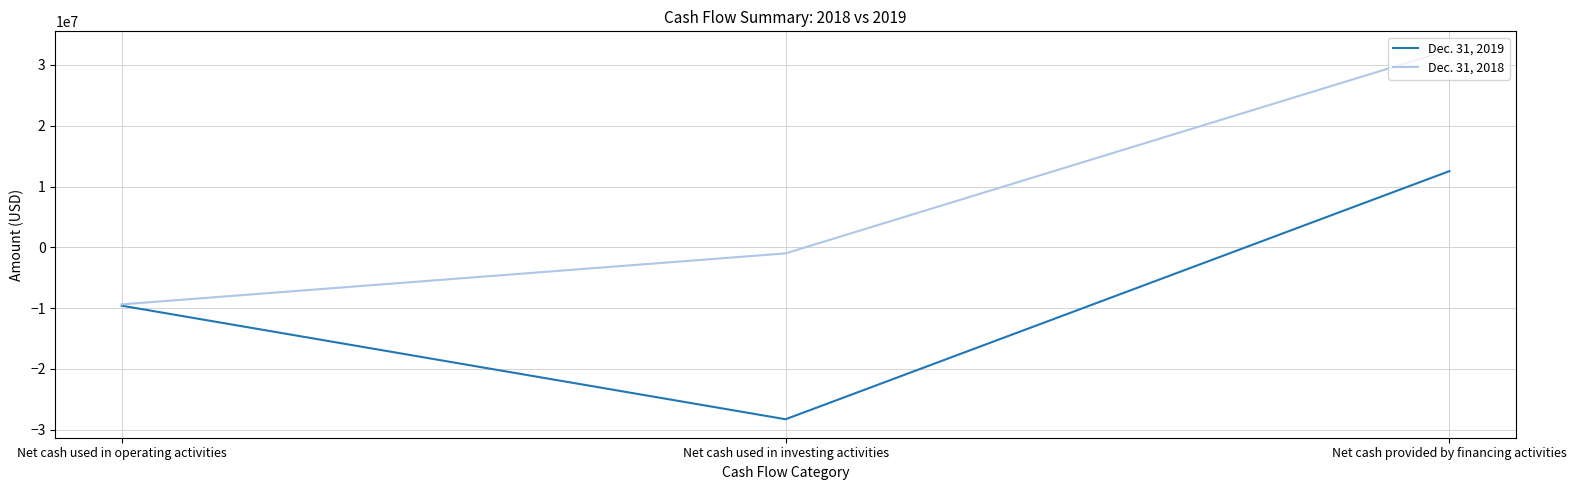

What are all the series names shown in the legend?

Dec. 31, 2019, Dec. 31, 2018